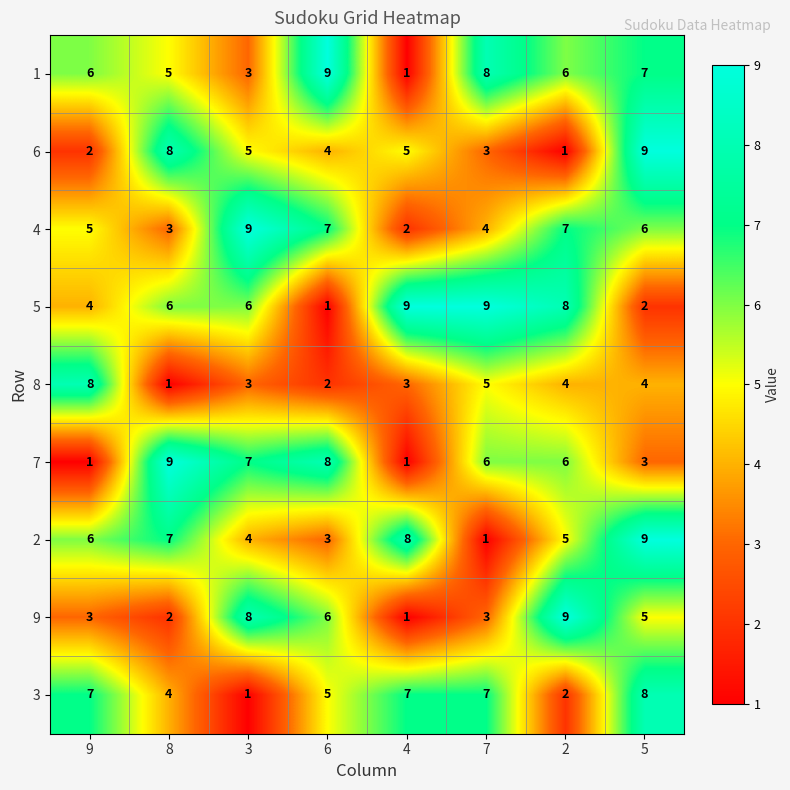

What is the spread (max minus min) of values at 4?

8